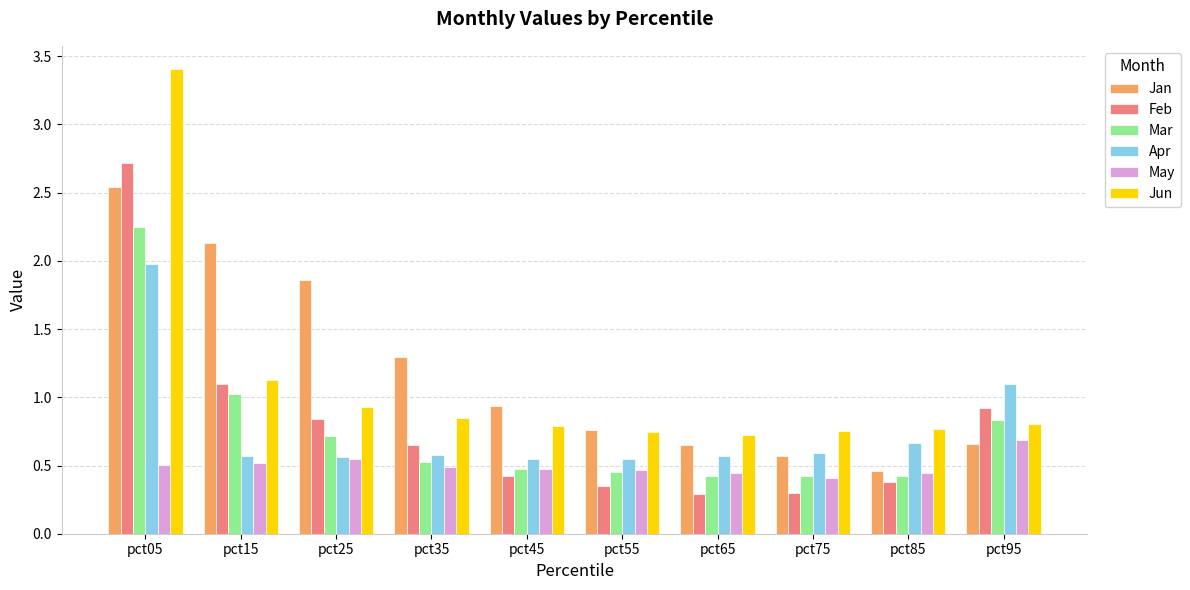

Is it true that Jun equals 0.8 at pct75?

True